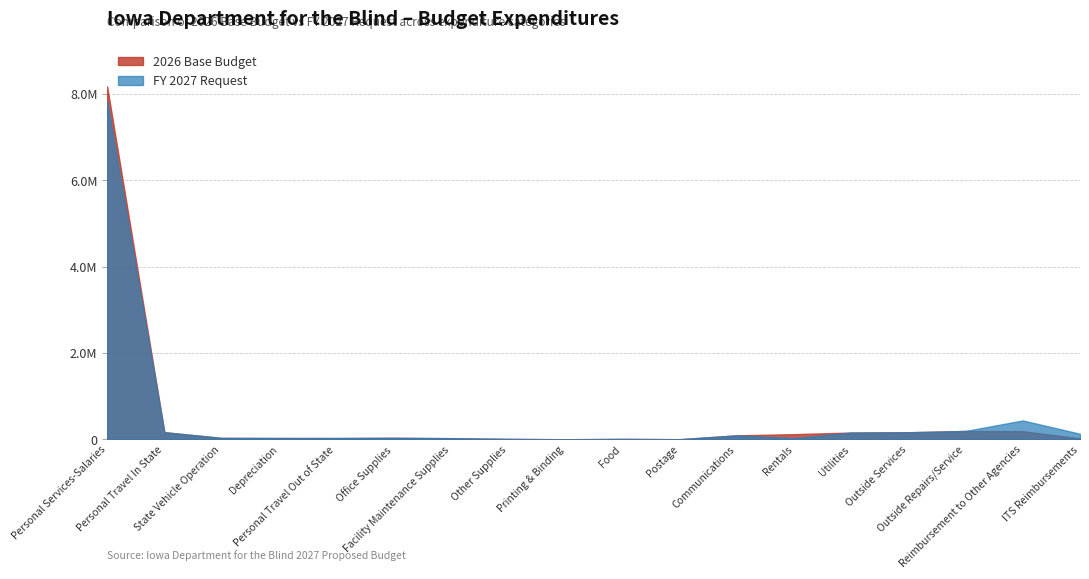

Which series has the largest total across all categories?

2026 Base Budget